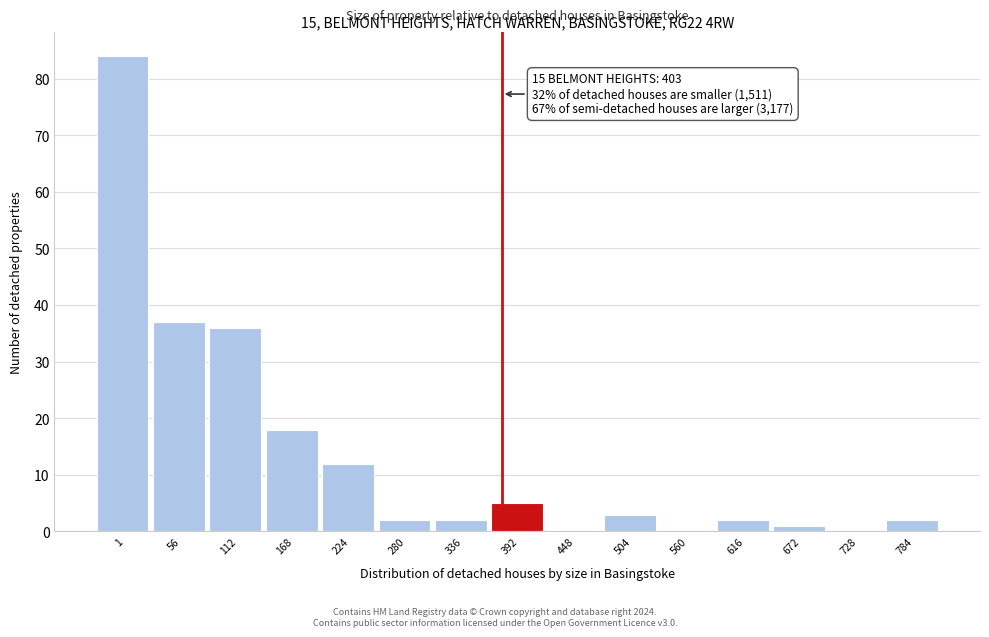

Reading left to right, transcribe all the data shown in this chart.

1=84	56=37	112=36	168=18	224=12	280=2	336=2	392=5	448=0	504=3	560=0	616=2	672=1	728=0	784=2